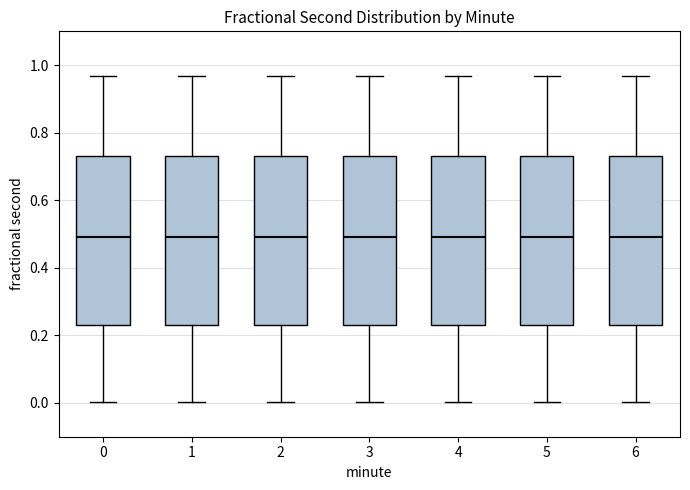

Where does the upper whisker of the box at x = 0 end on the y-axis? The values are not printed on the chart, so give them approximately, as read against the axis.

0.96